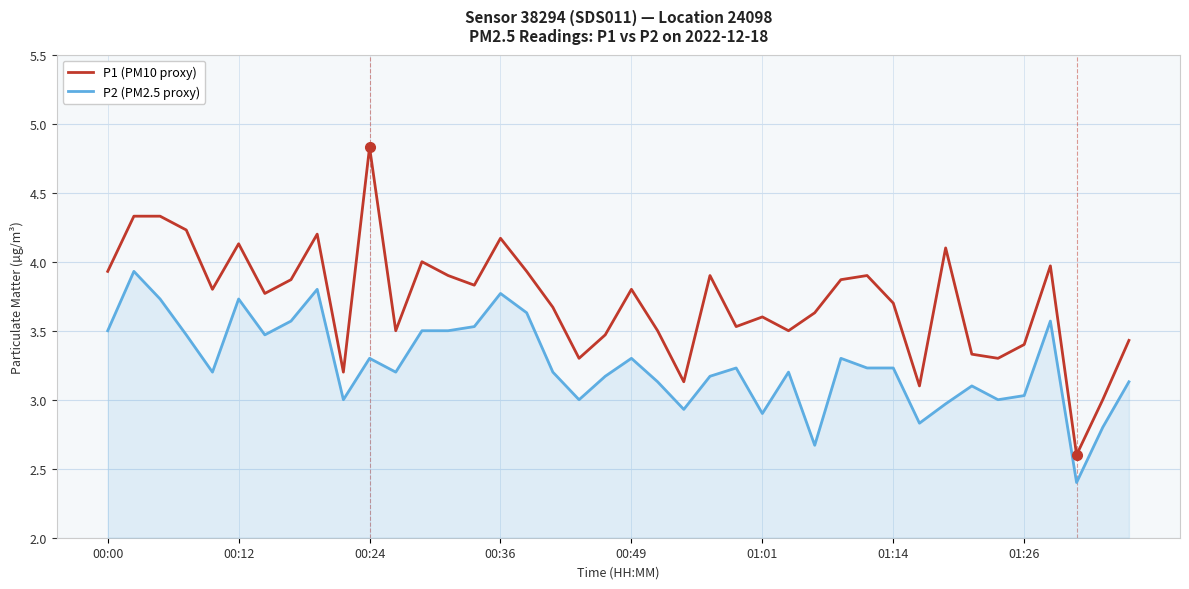

True or false: P2 (PM2.5 proxy) and P1 (PM10 proxy) intersect in this chart.

False